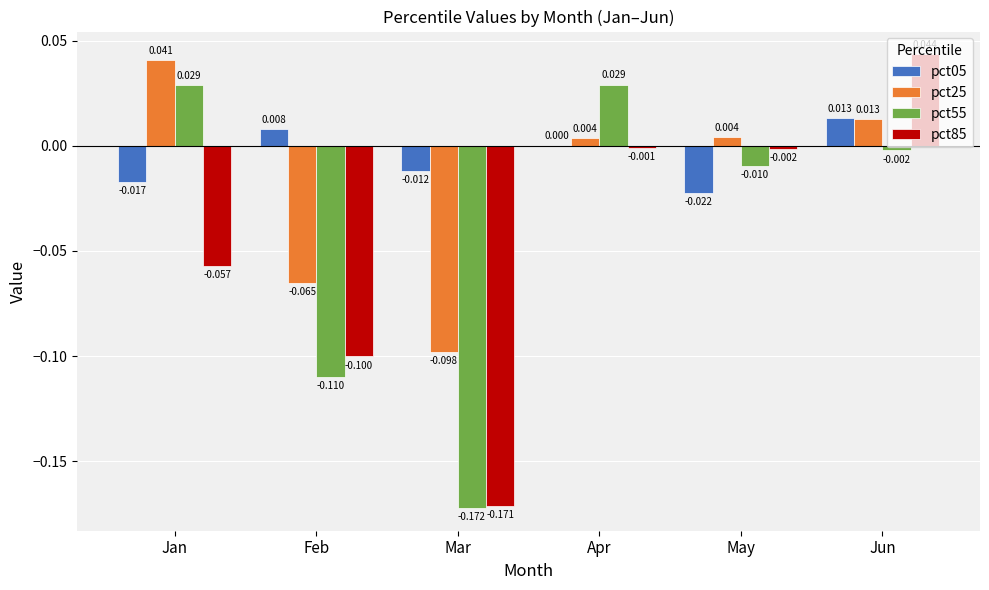

At which category is the sum across all series the highest?

Jun